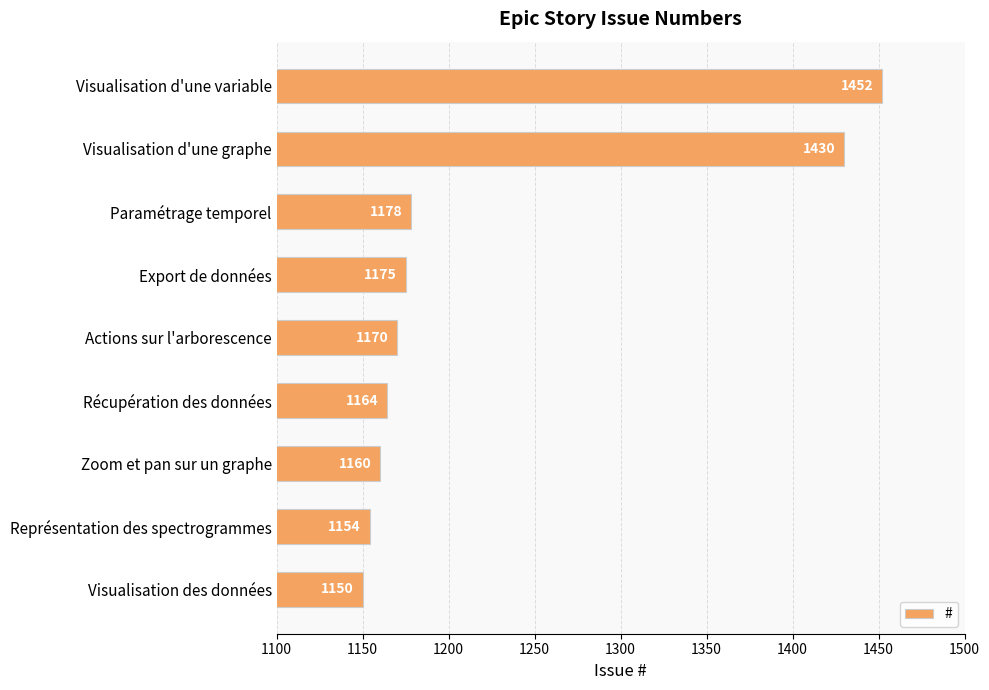

Which category has the highest value across all series?

Visualisation d'une variable